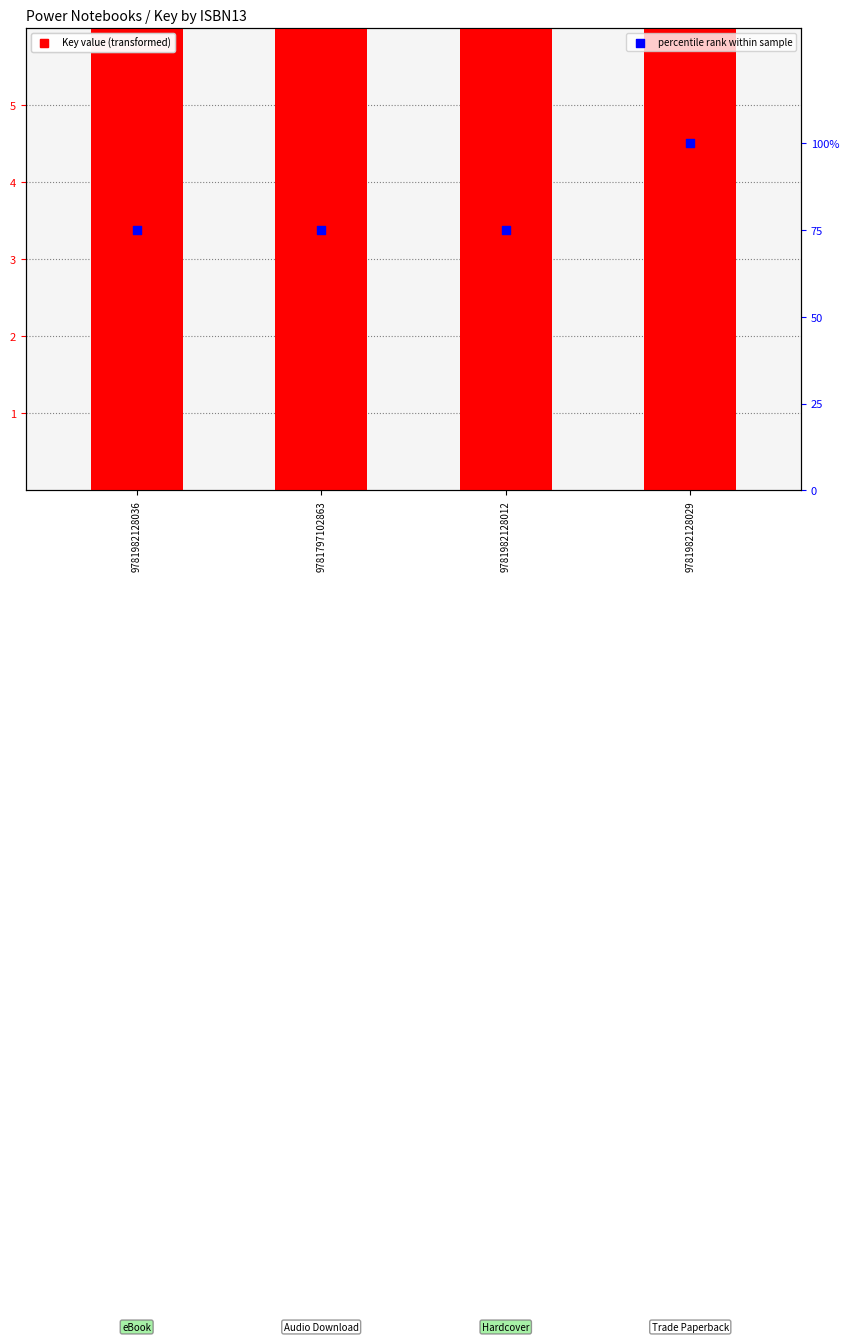

What are all the series names shown in the legend?

Key value (transformed), percentile rank within sample